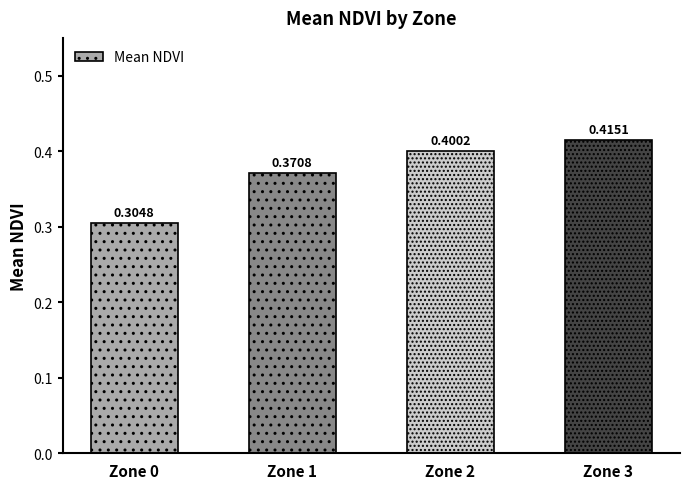

Between Zone 1 and Zone 2, which is larger?

Zone 2